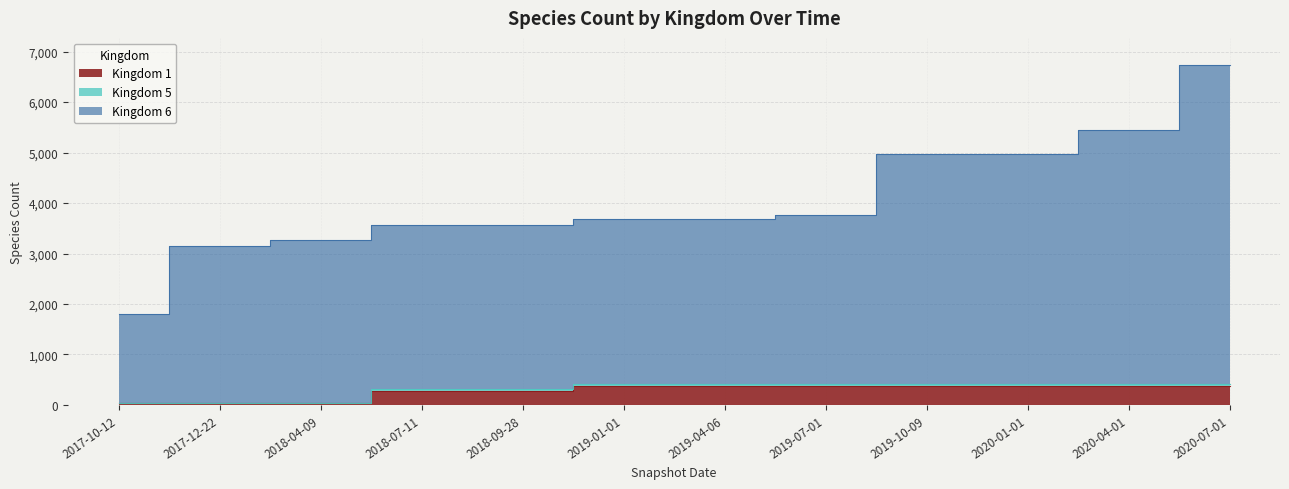

What is the difference between the second highest and second lowest values in the Kingdom 1 series?

342